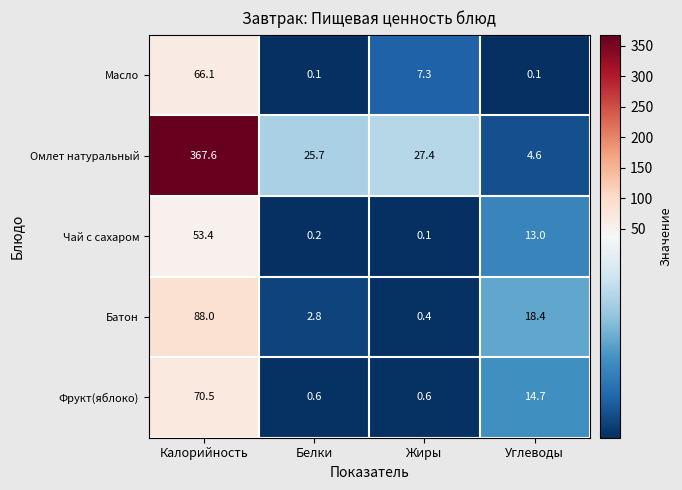

At which category is the sum across all series the highest?

Калорийность